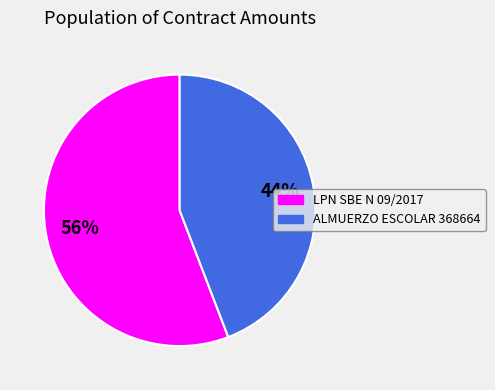

Is the sum of LPN SBE N 09/2017 and ALMUERZO ESCOLAR 368664 greater than half?

Yes